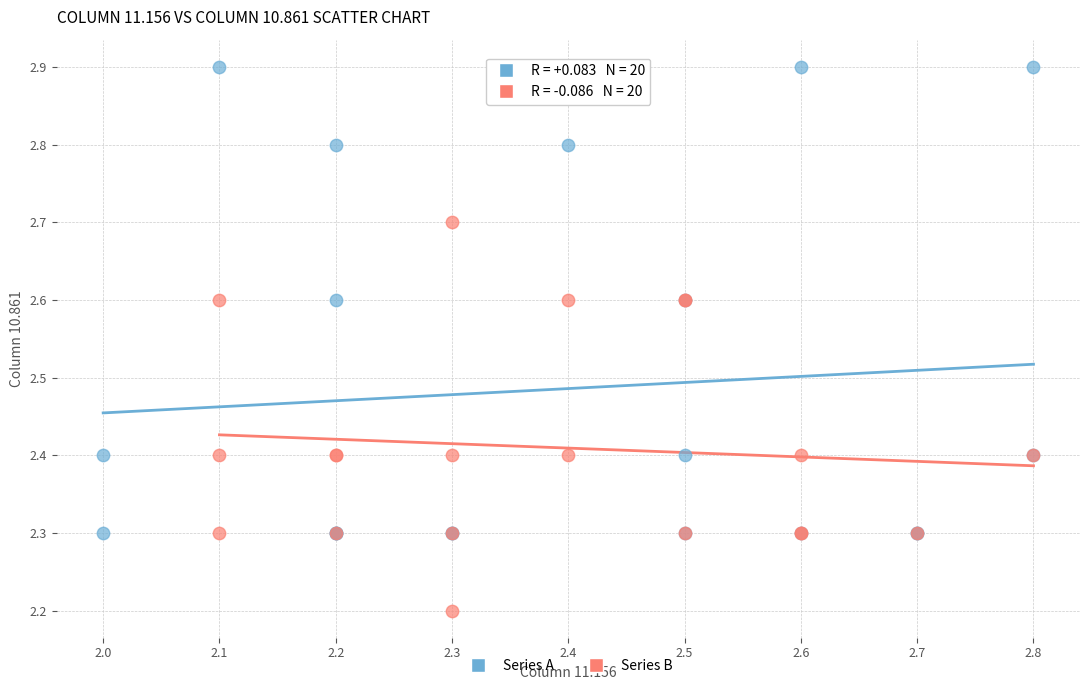

Which series has the widest spread of Y values?

Series A